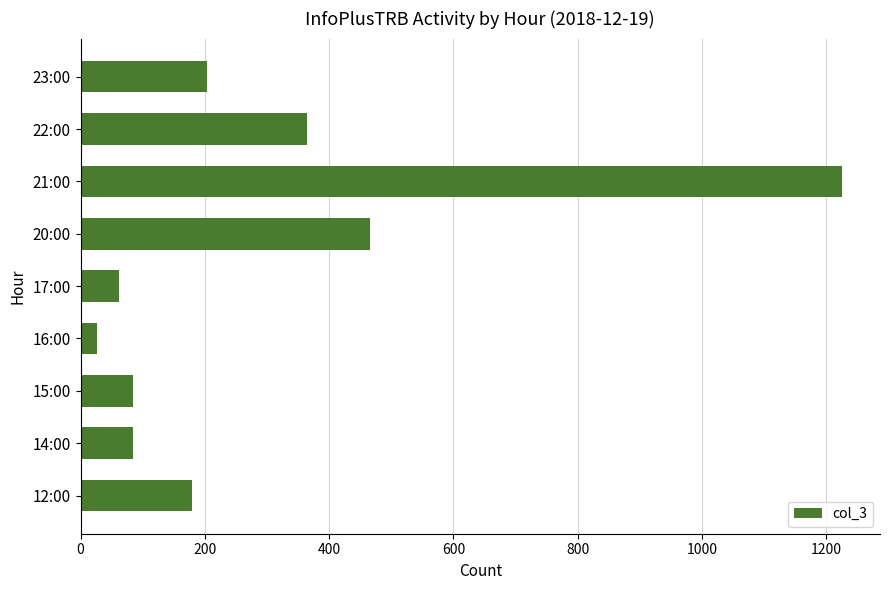

Approximately how many times larger is the value at 12:00 compared to 20:00?

0.4